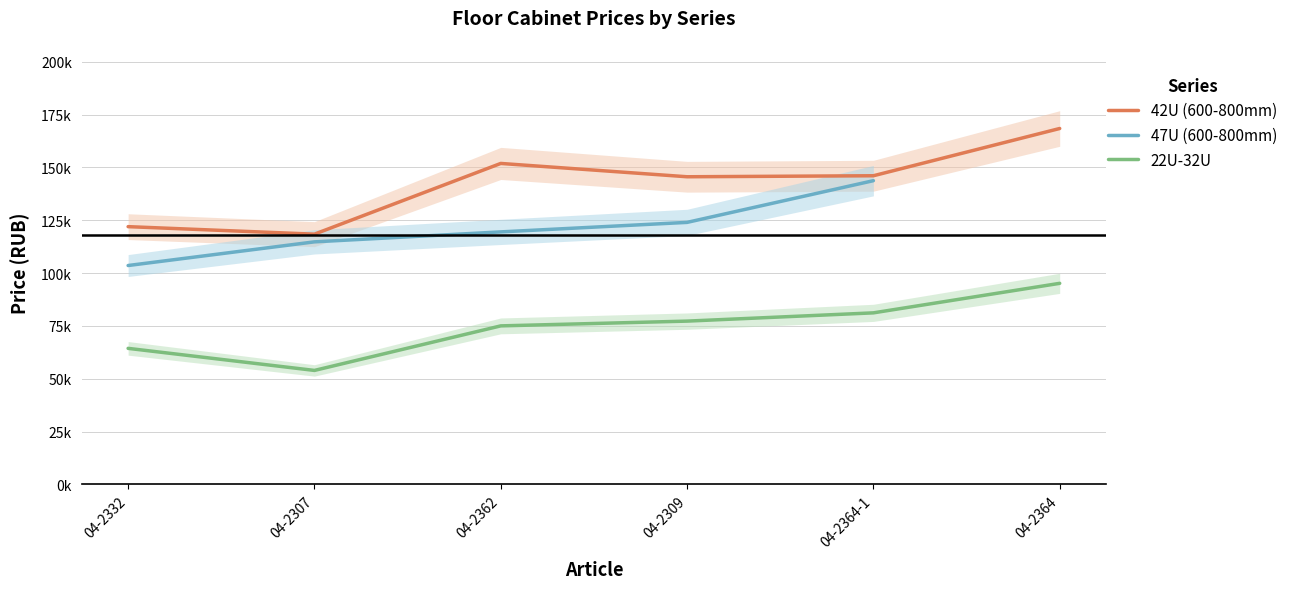

What is the difference between the 42U (600-800mm) values at 04-2307 and 04-2362?

33467.0